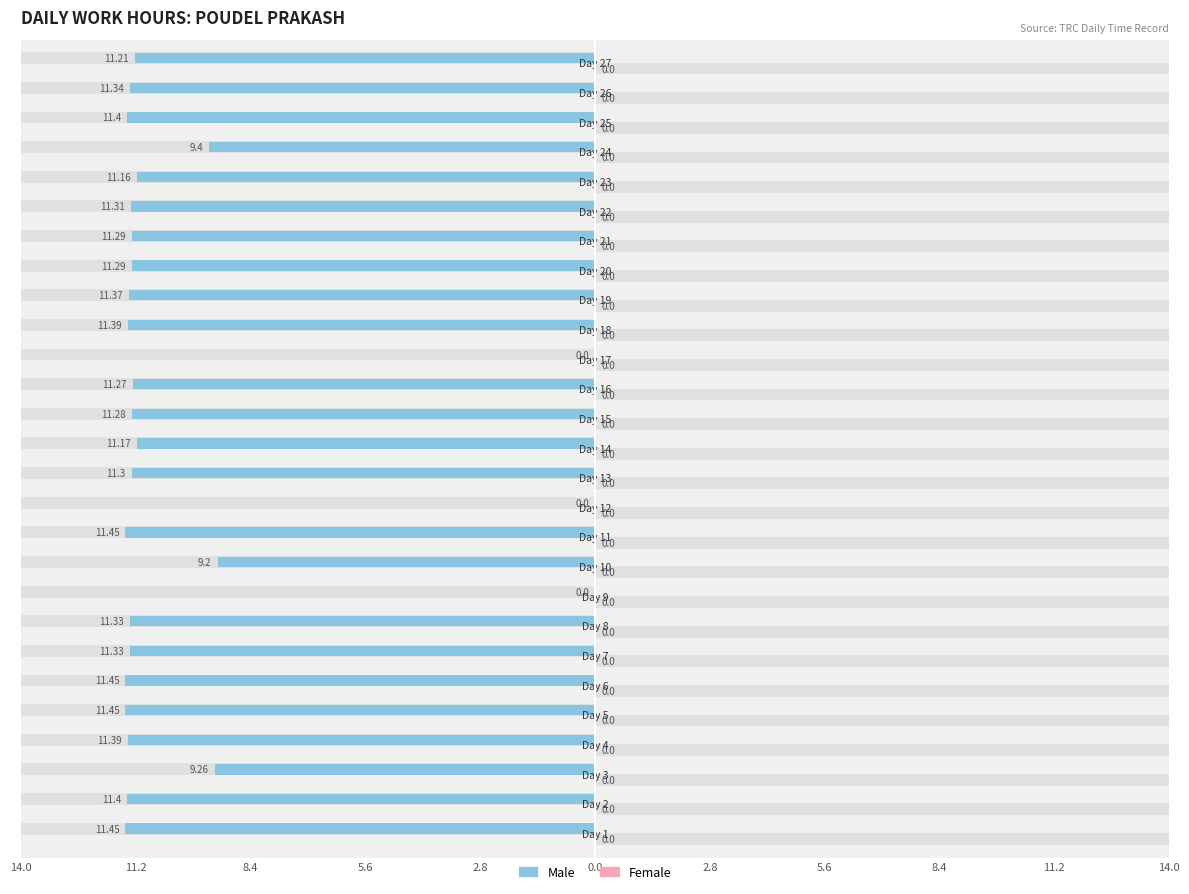

The value of Male at 0.0 is -11.4. True or false?

True